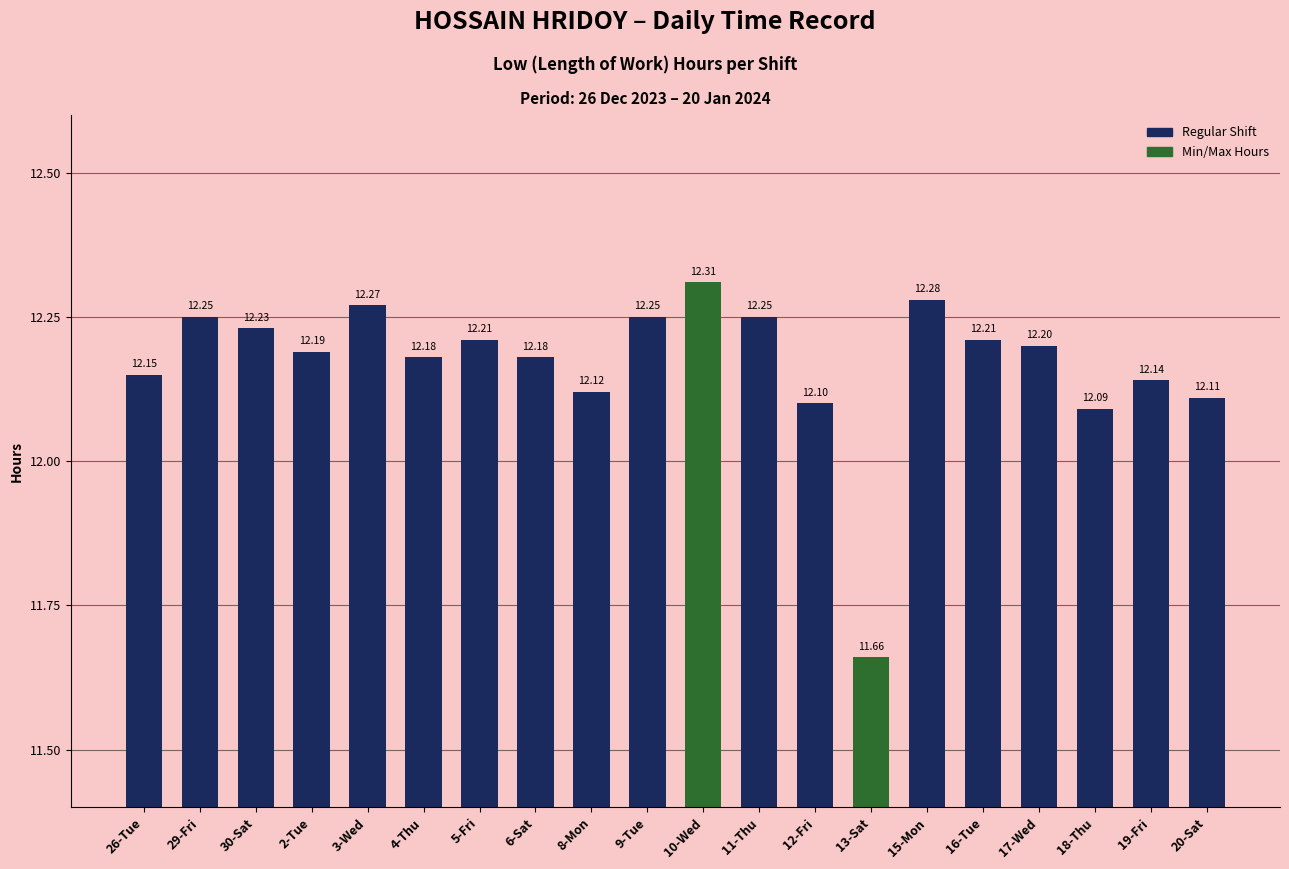

Does the chart contain any negative values?

No